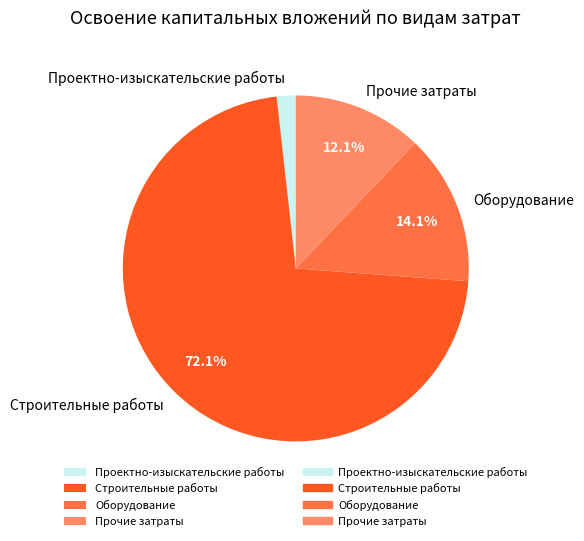

True or false: Оборудование accounts for 14% of the total.

True